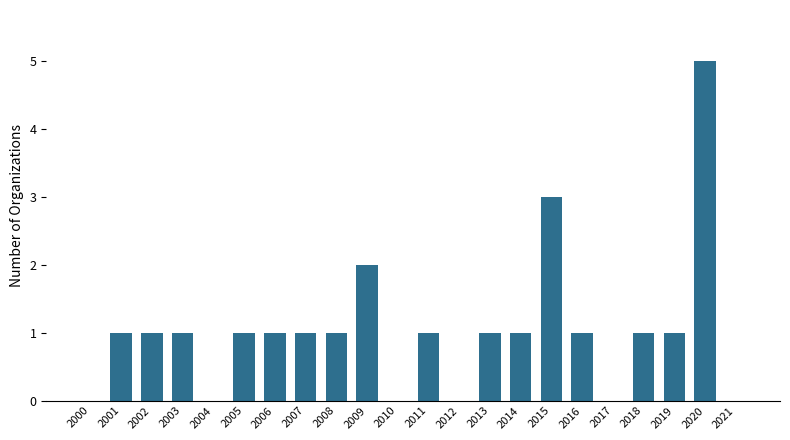

What is the sum of all values?

23